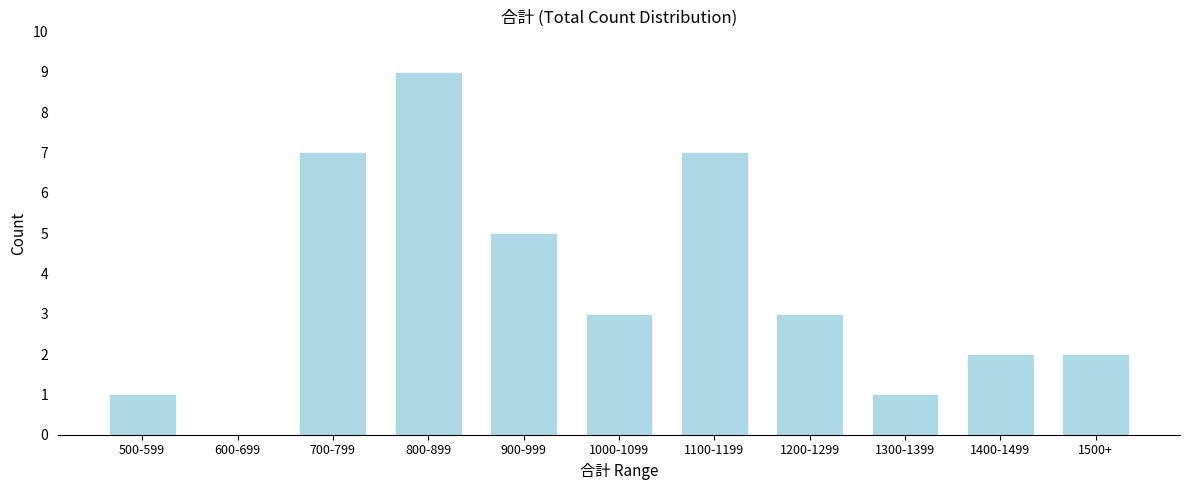

Reading right to left, what are all the values shown in this chart?

1500+=2	1400-1499=2	1300-1399=1	1200-1299=3	1100-1199=7	1000-1099=3	900-999=5	800-899=9	700-799=7	600-699=0	500-599=1